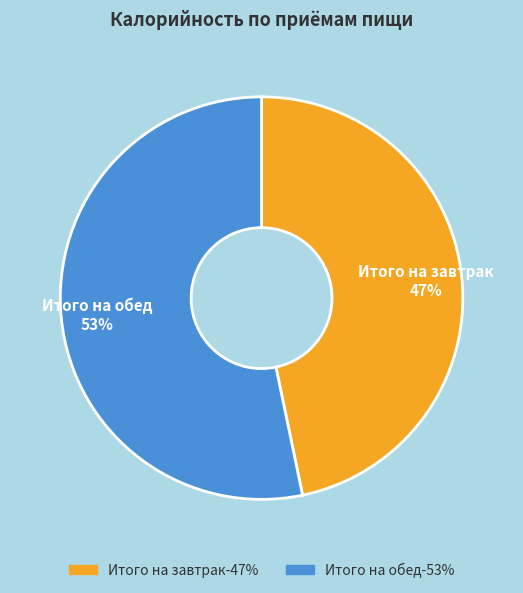

Which slice is the largest?

Итого на обед